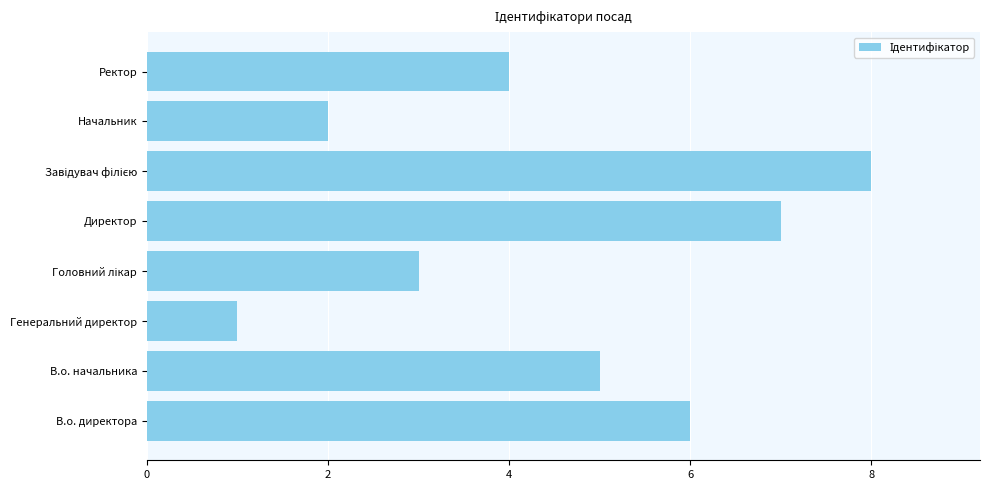

True or false: the data shows 0 at Генеральний директор.

False